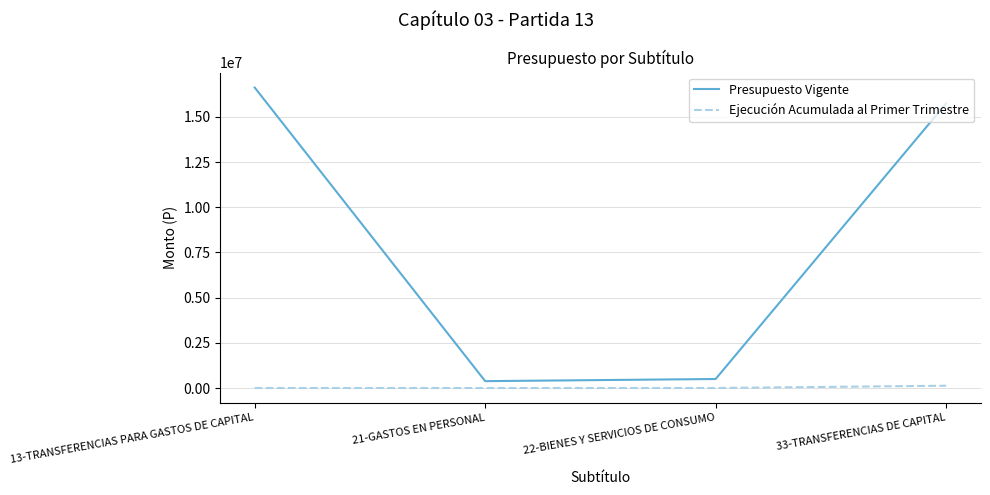

True or false: Ejecución Acumulada al Primer Trimestre and Presupuesto Vigente intersect in this chart.

False